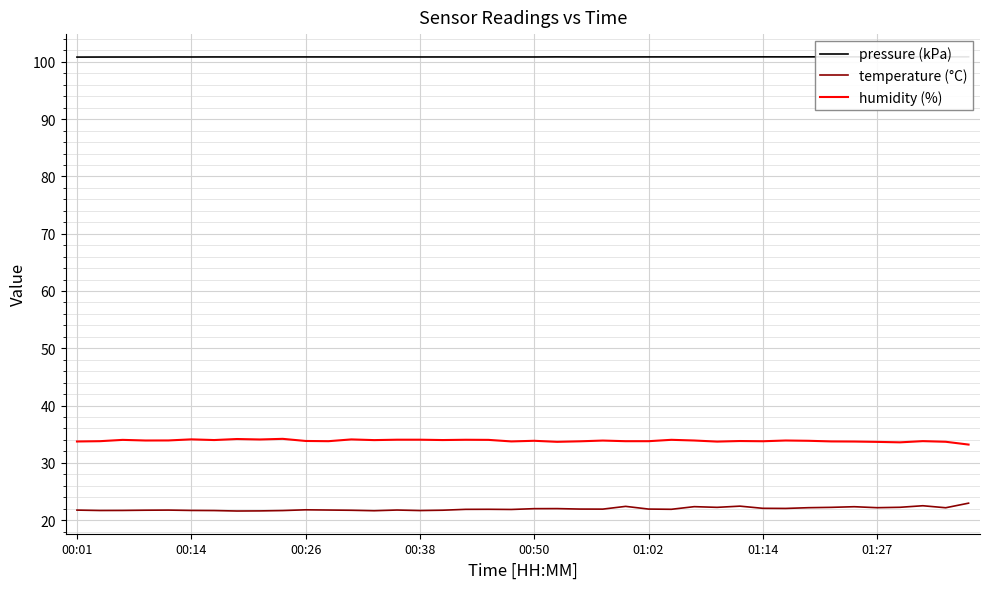

What is the maximum value for humidity (%)?

34.2